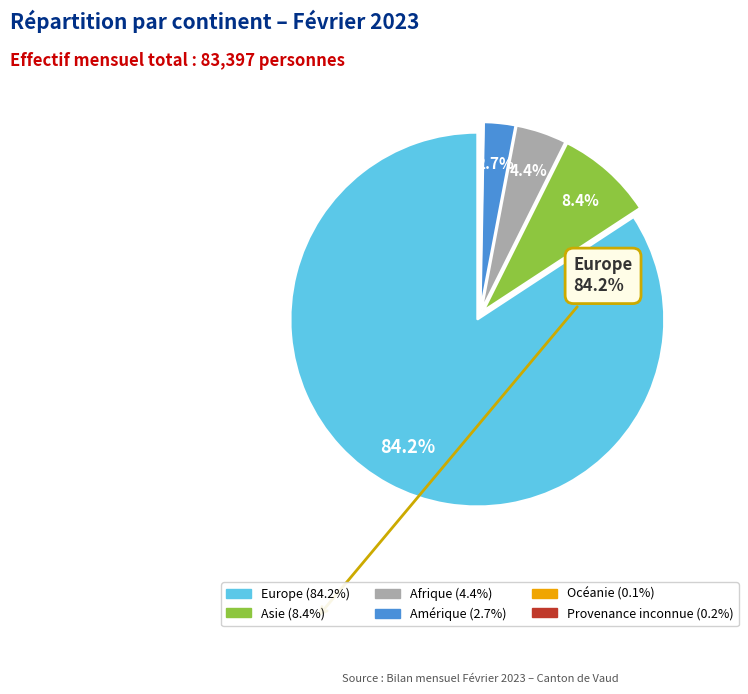

What percentage do Amérique and Afrique together represent?

7.1%